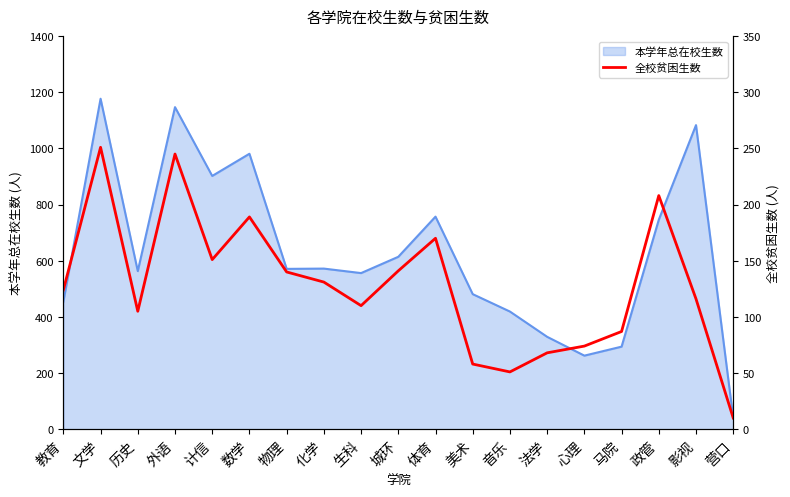

Reading left to right, what are all the values shown in this chart?

124	251	105	245	151	189	140	131	110	141	170	58	51	68	74	87	208	116	10